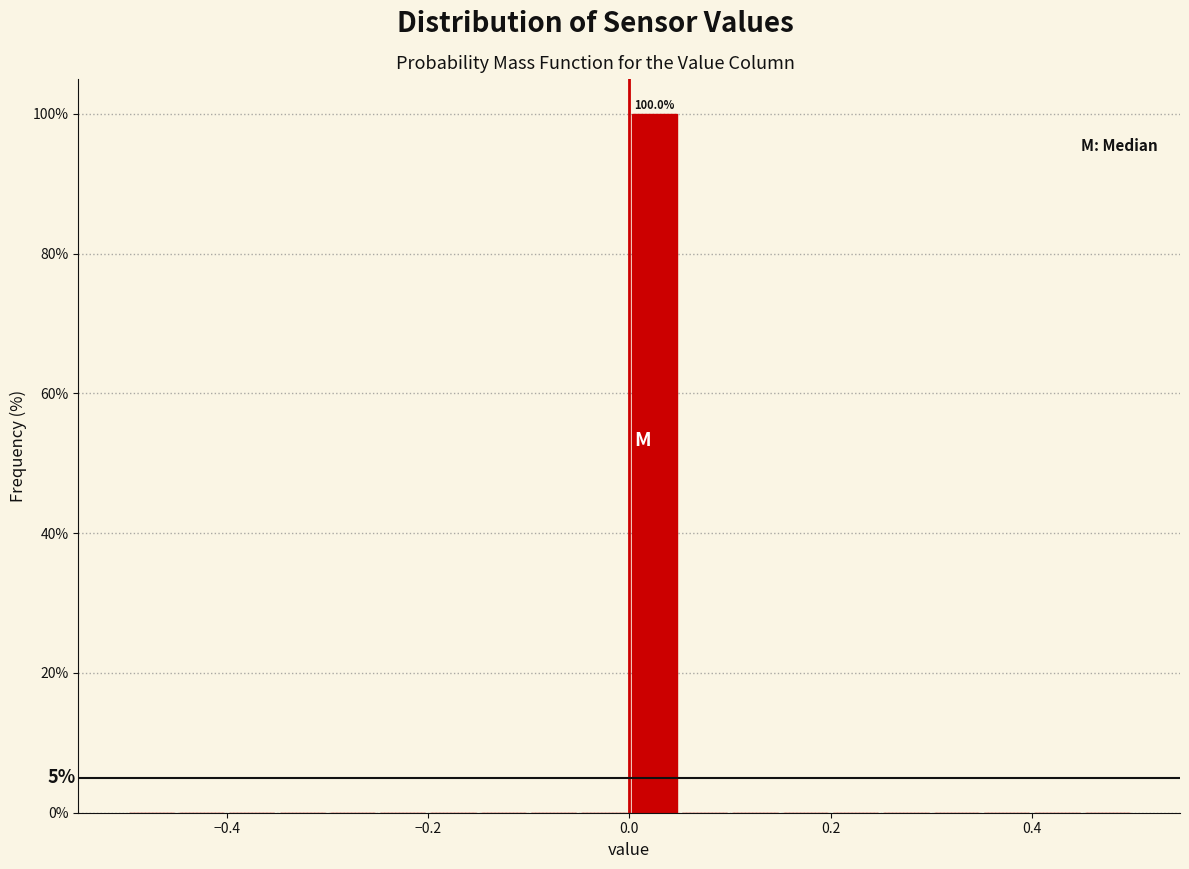

Read against the x-axis, roughly where is the centre of the tallest bar?

0.02